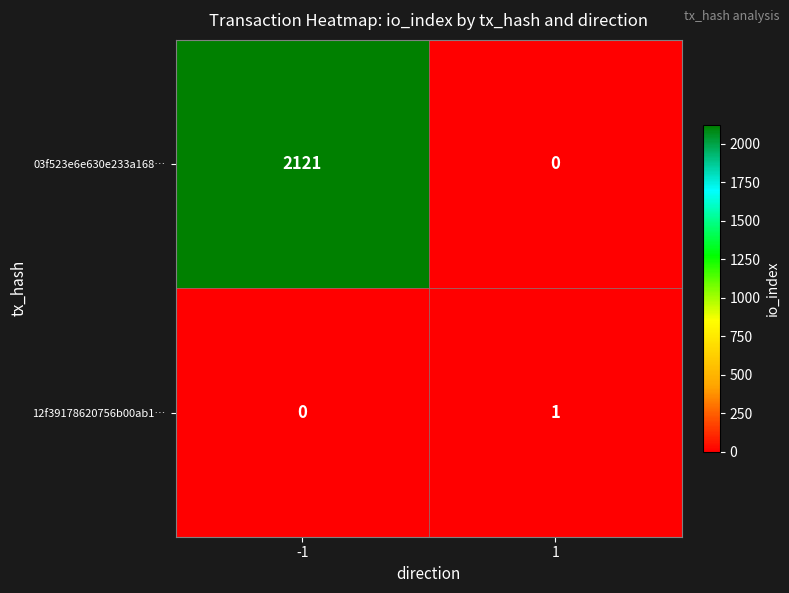

Which series changed the most between -1 and 1?

03f523e6e630e233a168…